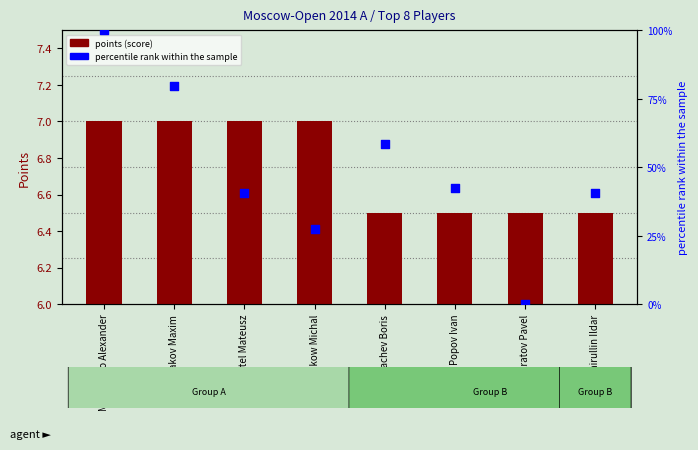

At how many categories does at least one series exceed 7?

7